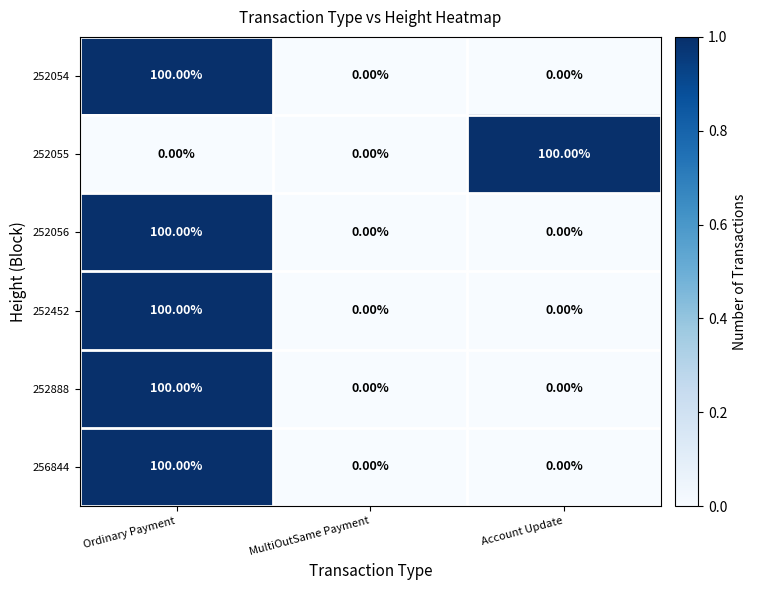

What is the difference between the 252888 values at MultiOutSame Payment and Ordinary Payment?

100